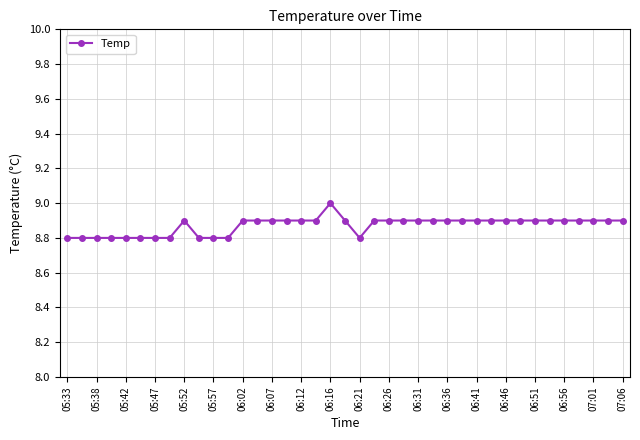

What is the smallest value displayed?

8.8